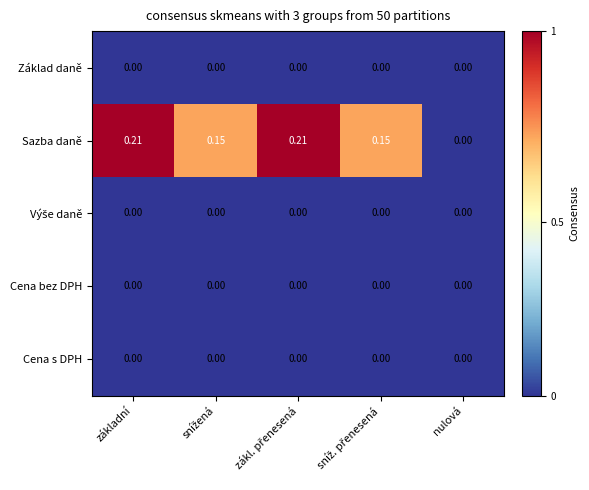

Which series changed the most between základní and nulová?

Sazba daně